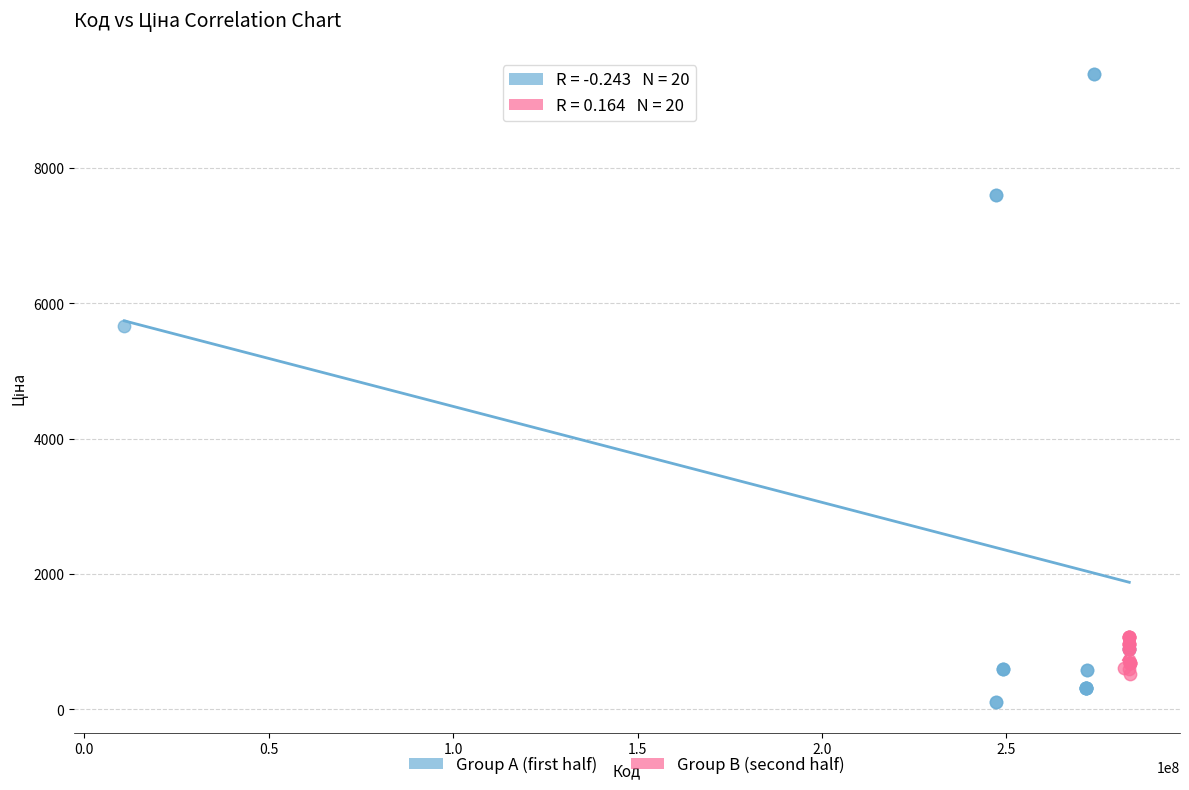

Which series contains the lowest Y value?

Group A (first half)